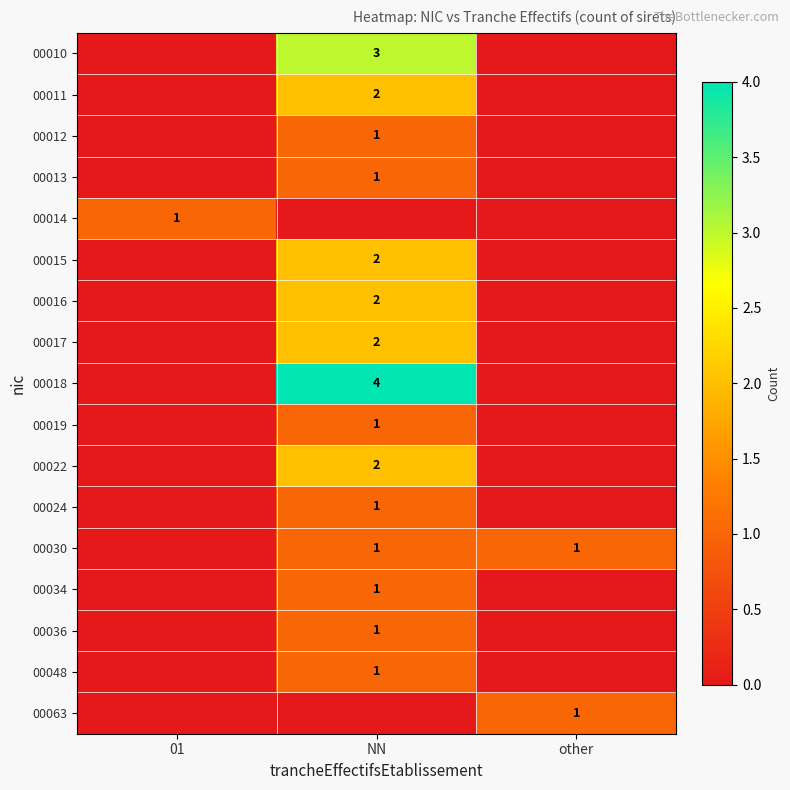

True or false: 00030 has a value of 0 at other.

False